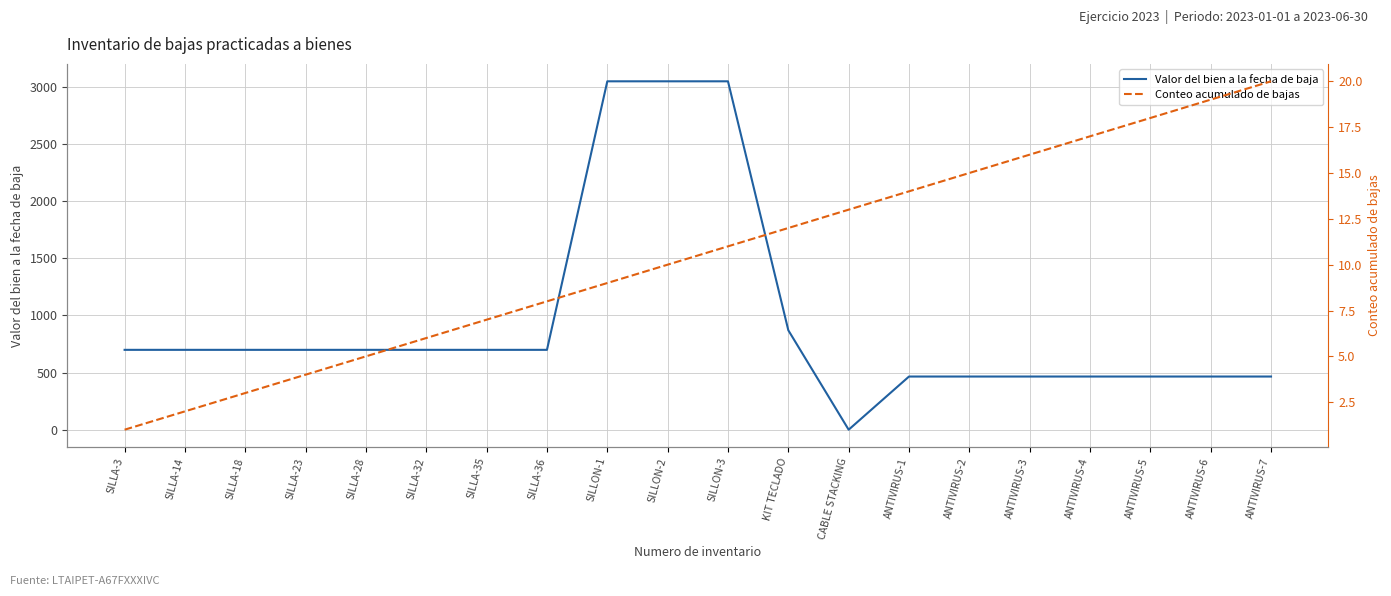

What is the sum of the Valor del bien a la fecha de baja values at ANTIVIRUS-2 and ANTIVIRUS-4?

931.2